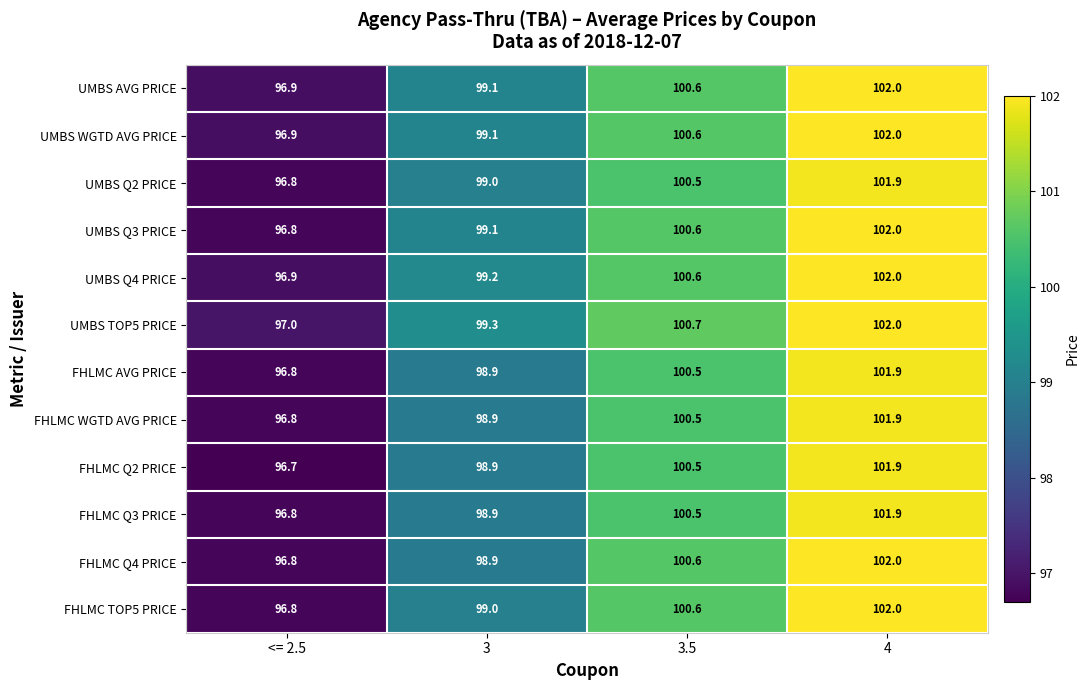

What is the difference between the highest and lowest values at 3?

0.4